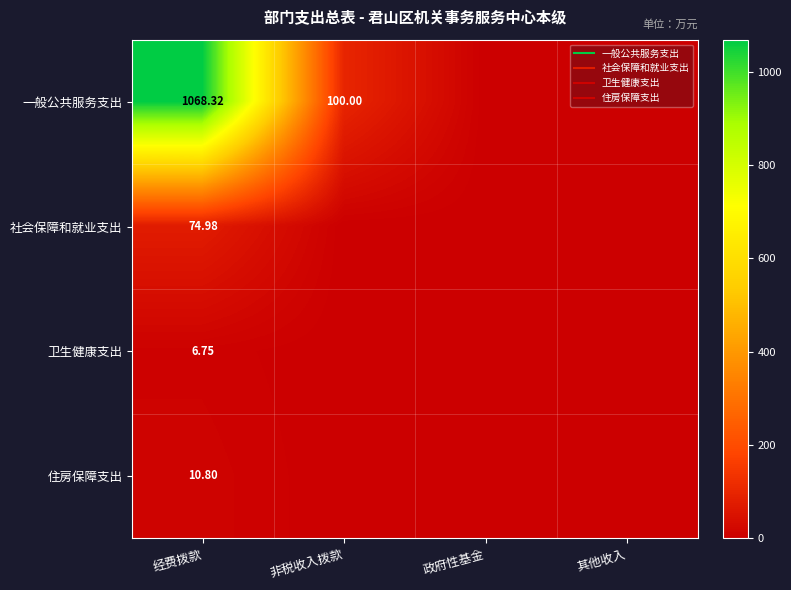

Between 政府性基金 and 非税收入拨款, which is larger?

非税收入拨款